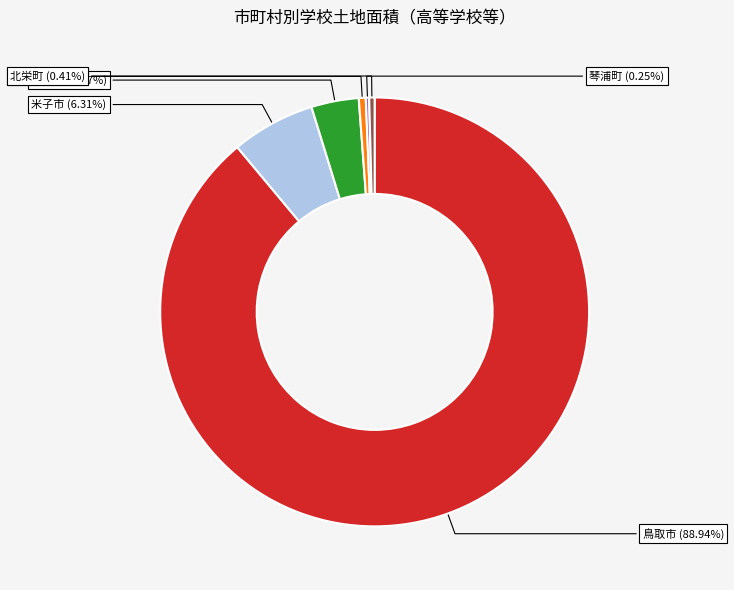

Rank the categories by value from lowest to highest.

琴浦町, 北栄町, 境港市, 倉吉市, 米子市, 鳥取市